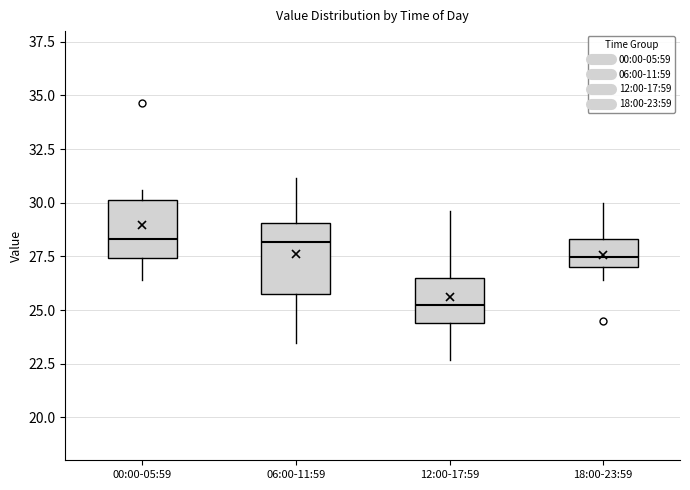

Comparing the boxes themselves (not the whiskers), which one is the tallest?

06:00-11:59